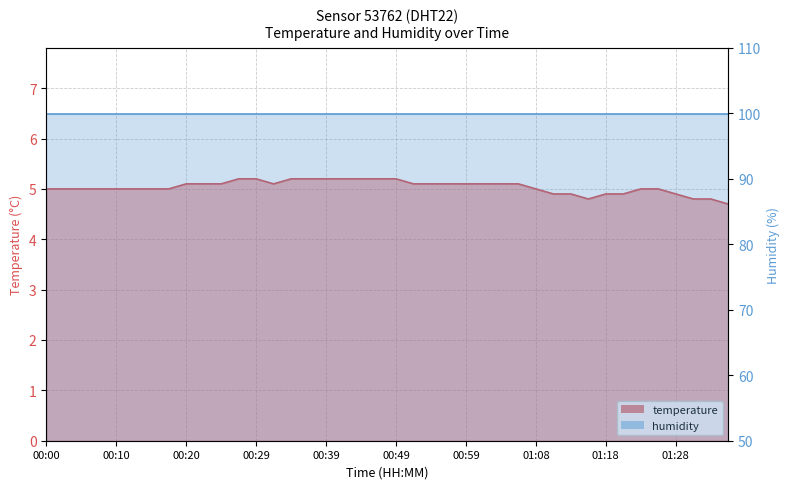

Rank the categories by value from lowest to highest.

01:35, 01:16, 01:30, 01:33, 01:11, 01:13, 01:18, 01:21, 01:28, 00:00, 00:03, 00:05, 00:08, 00:10, 00:12, 00:15, 00:17, 01:08, 01:23, 01:25, 00:20, 00:22, 00:25, 00:32, 00:51, 00:54, 00:56, 00:59, 01:01, 01:04, 01:06, 00:27, 00:29, 00:34, 00:37, 00:39, 00:42, 00:44, 00:46, 00:49